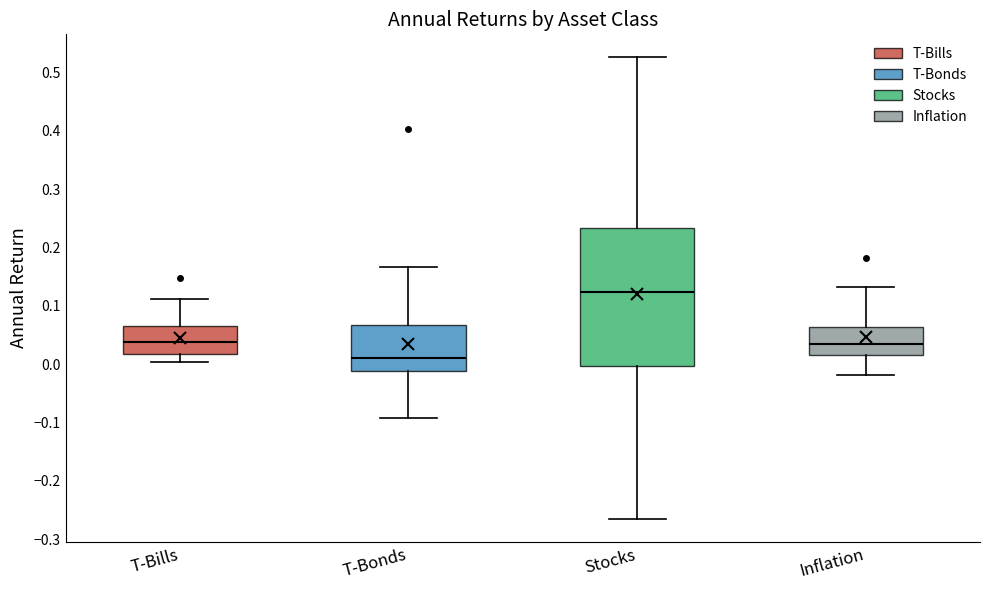

Reading left to right, transcribe this box plot: for each box, give where its median line is, the range the box spans, and where its two whiskers end, as read against the y-axis. The values are not printed on the chart, so give them approximately, as read against the axis.

T-Bills: median 0.04, box 0.02 to 0.07, whiskers 0.00 to 0.11
T-Bonds: median 0.01, box -0.01 to 0.07, whiskers -0.09 to 0.17
Stocks: median 0.12, box 0.00 to 0.23, whiskers -0.26 to 0.53
Inflation: median 0.03, box 0.02 to 0.06, whiskers -0.02 to 0.13